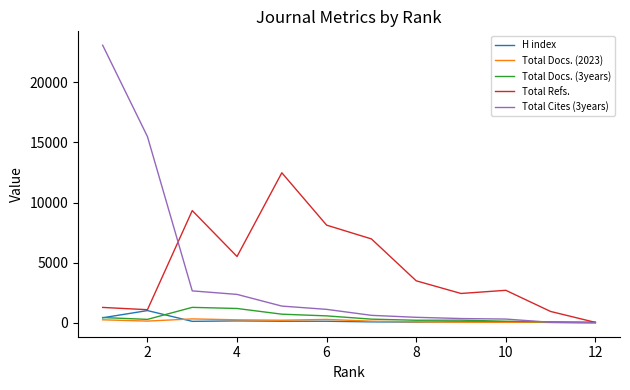

Which series has the largest range (max minus min)?

Total Cites (3years)